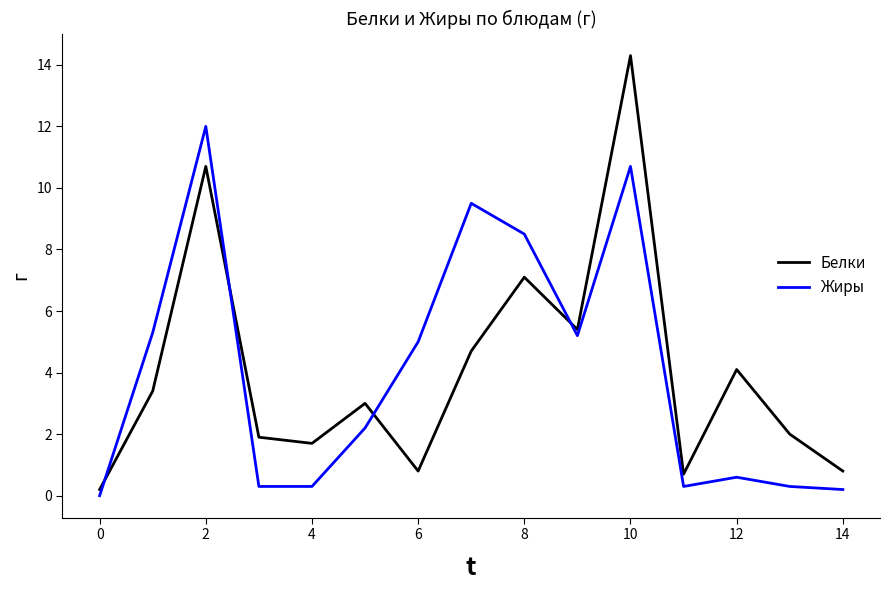

True or false: Белки and Жиры intersect in this chart.

True